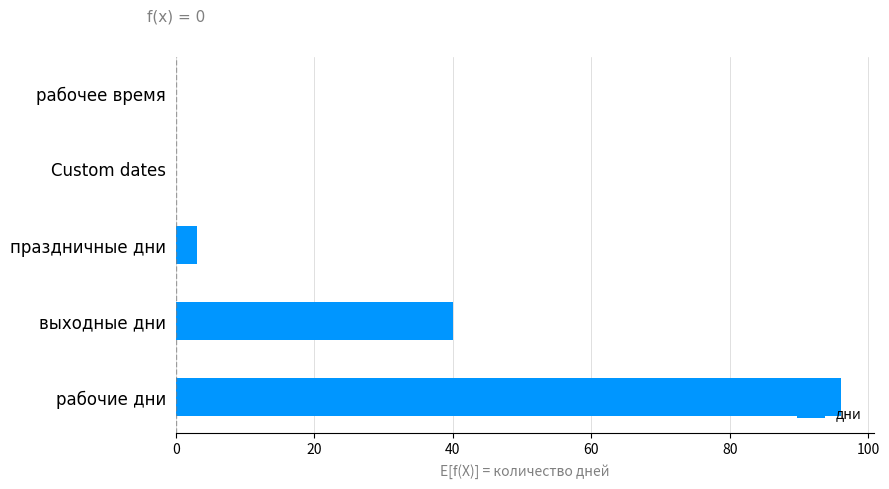

The value at рабочее время is 0. True or false?

True